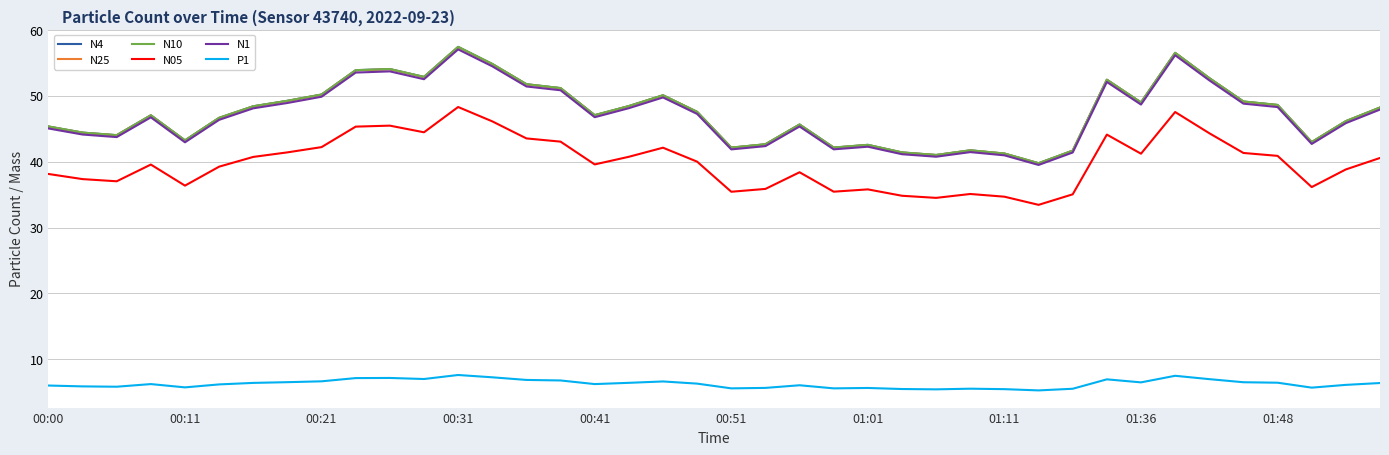

What is the sum of all P1 values?

251.1